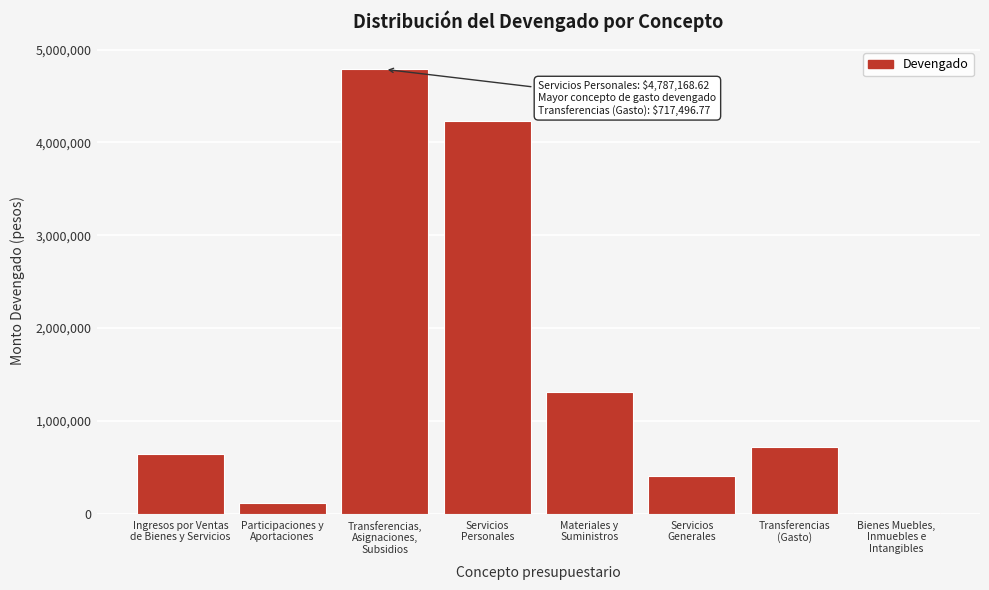

What is the greatest value displayed?

4787168.6